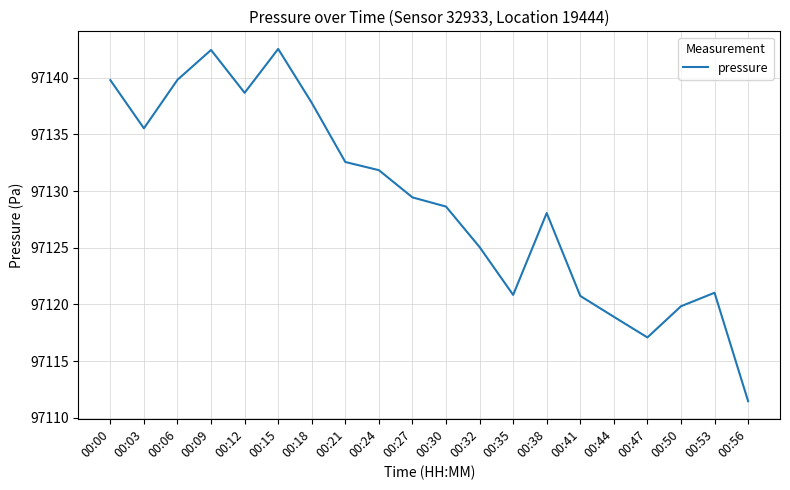

What is the difference between the maximum and minimum values?

31.1